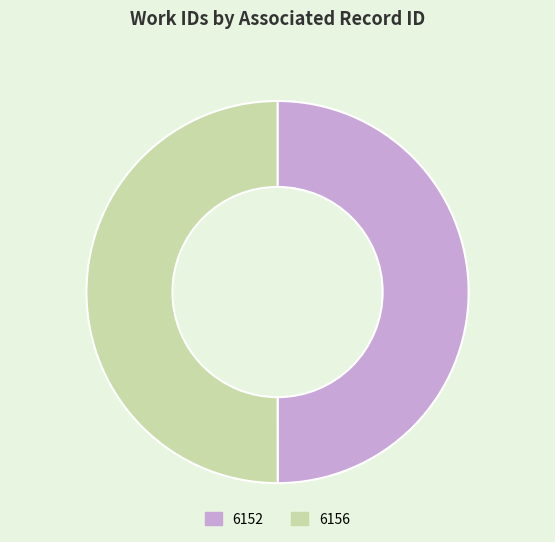

How many segments does this pie chart have?

2